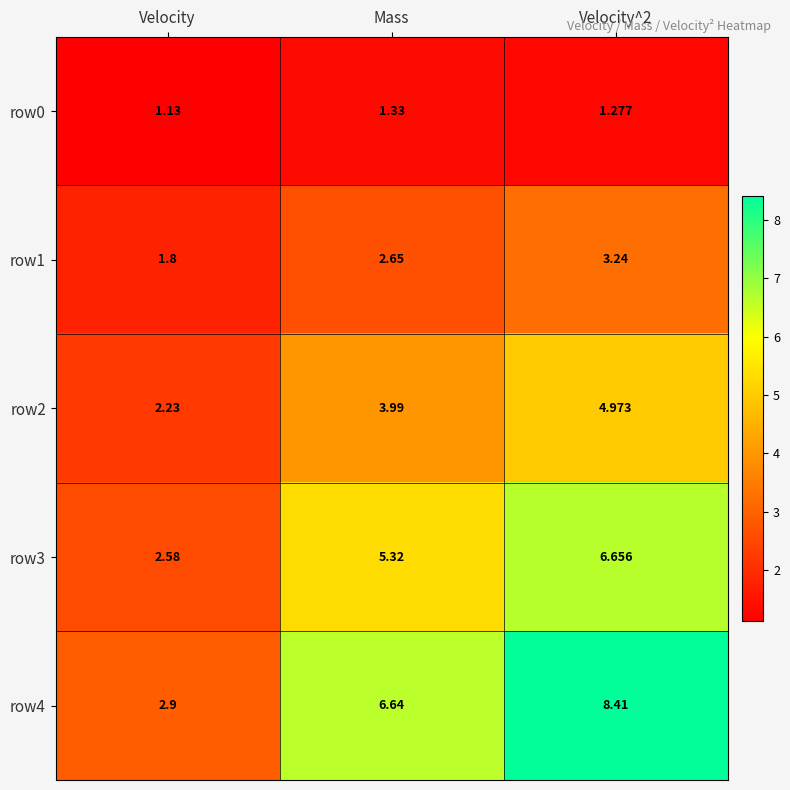

Which label corresponds to the smallest value in the chart?

Velocity